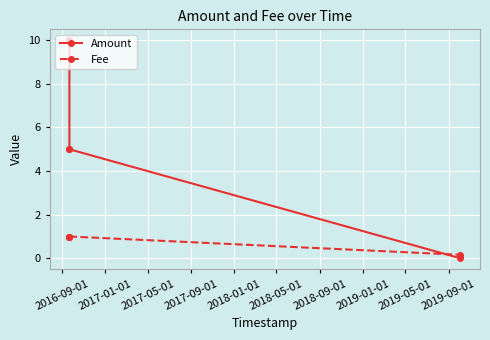

How many lines are shown in the chart?

2